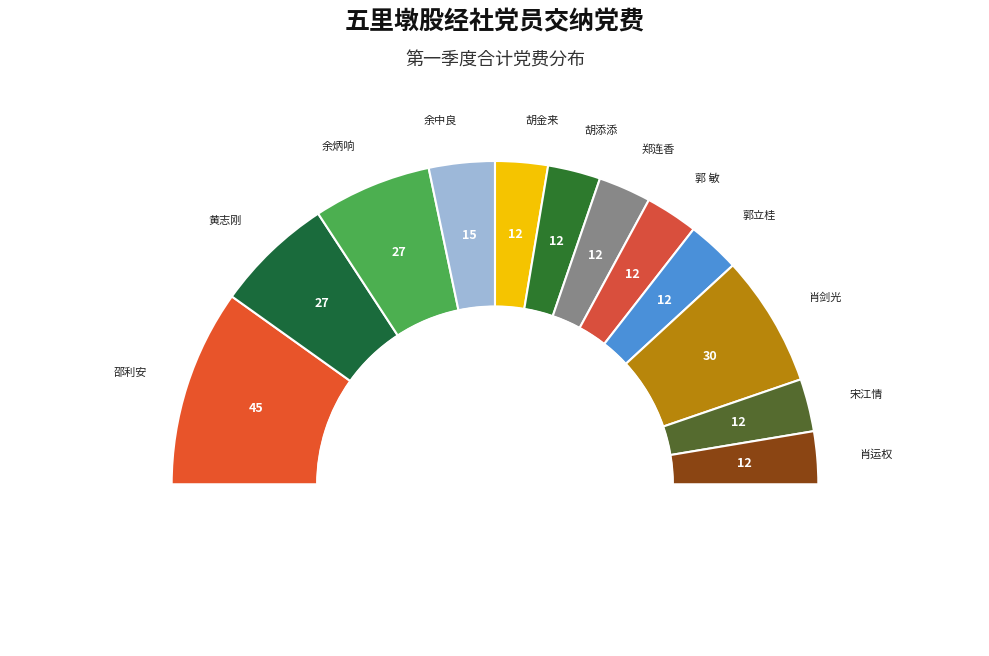

To the nearest percent, what percentage of the pie is 邵利安?

20%